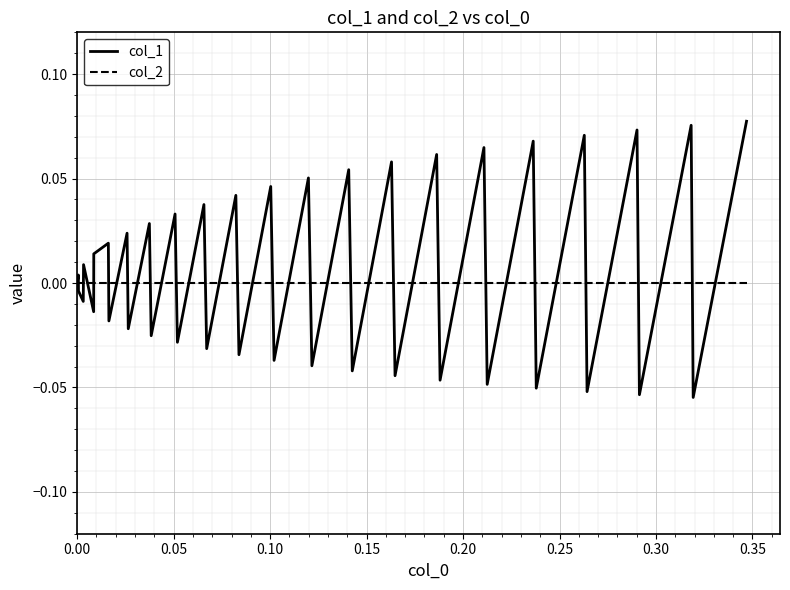

Does the chart have visible grid lines?

Yes